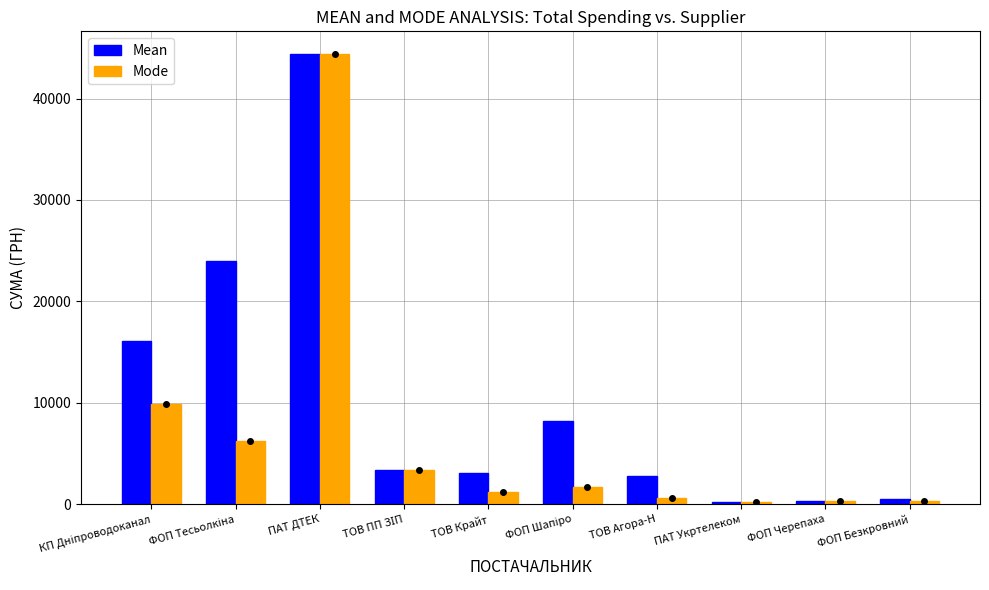

Is the value of Mean at ПАТ ДТЕК greater than the value of Mode at ФОП Безкровний?

Yes